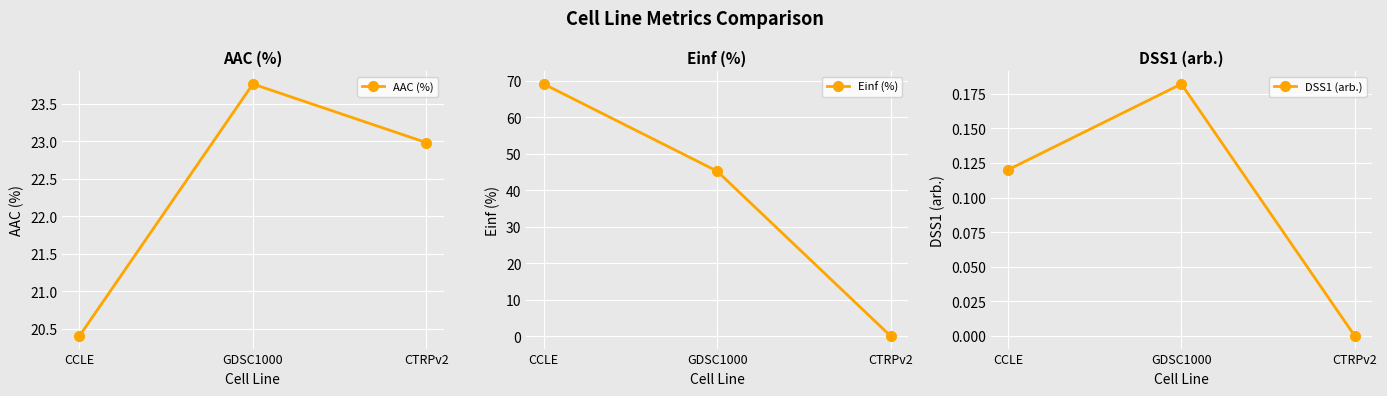

List the labels in order of DSS1 (arb.) value, smallest first.

CTRPv2, CCLE, GDSC1000